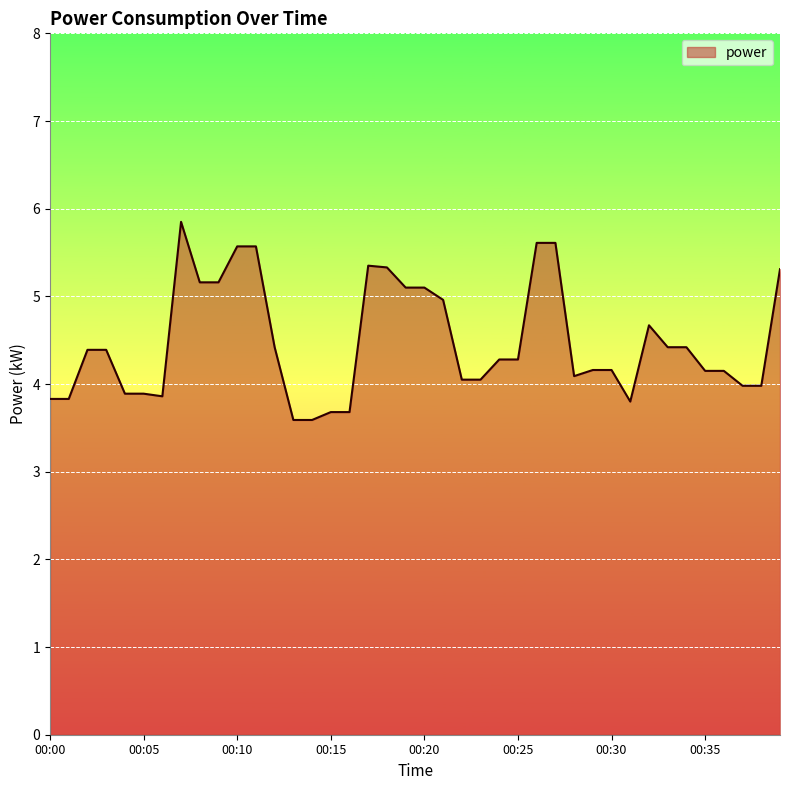

What is the minimum value shown in the chart?

3.6